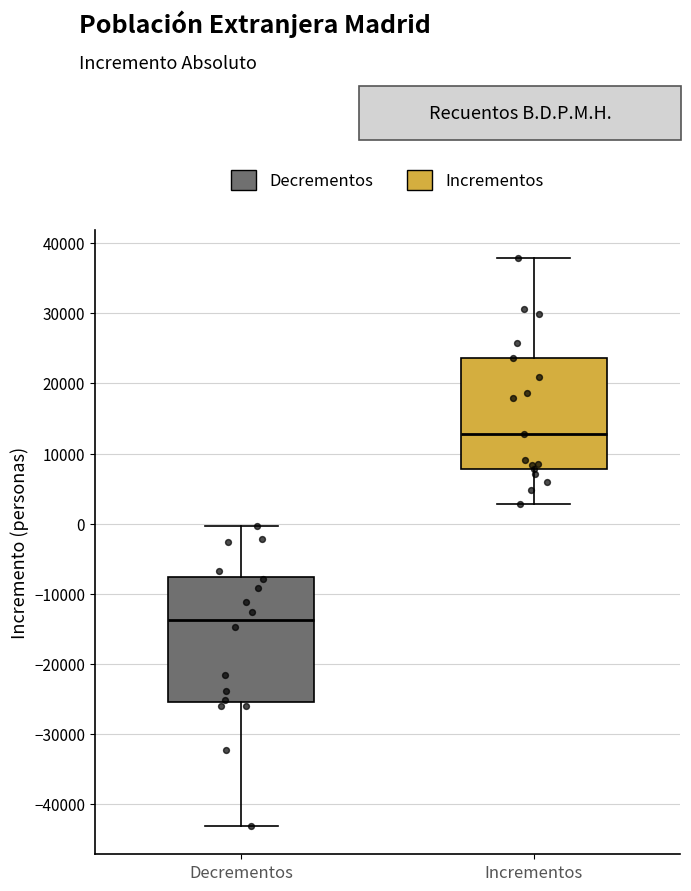

Reading left to right, read every box against the y-axis: the position of its median line, the range the box covers, and the ends of its whiskers. The values are not printed on the chart, so give them approximately, as read against the axis.

Decrementos: median -14000, box -25000 to -8000, whiskers -43000 to 0
Incrementos: median 13000, box 8000 to 24000, whiskers 3000 to 38000